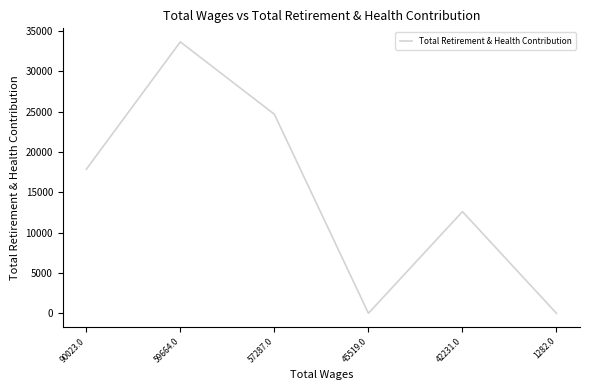

What is the sum of the values at 90023.0 and 42231.0?

30442